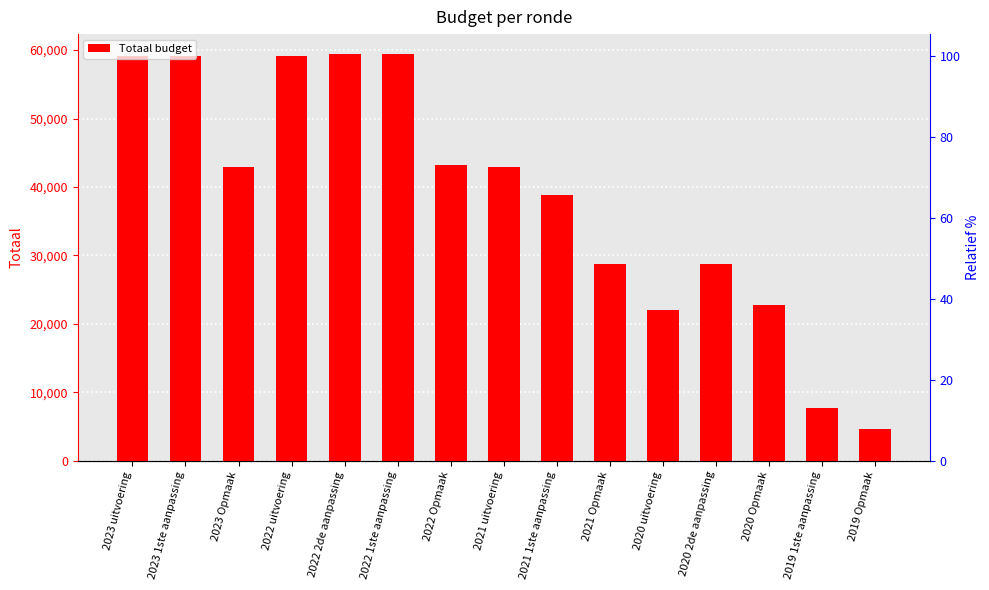

Reading right to left, list all the values displayed in this chart.

4593	7680	22680	28692	21940	28692	38862	42884	43273	59371	59371	59191	42884	59191	59191